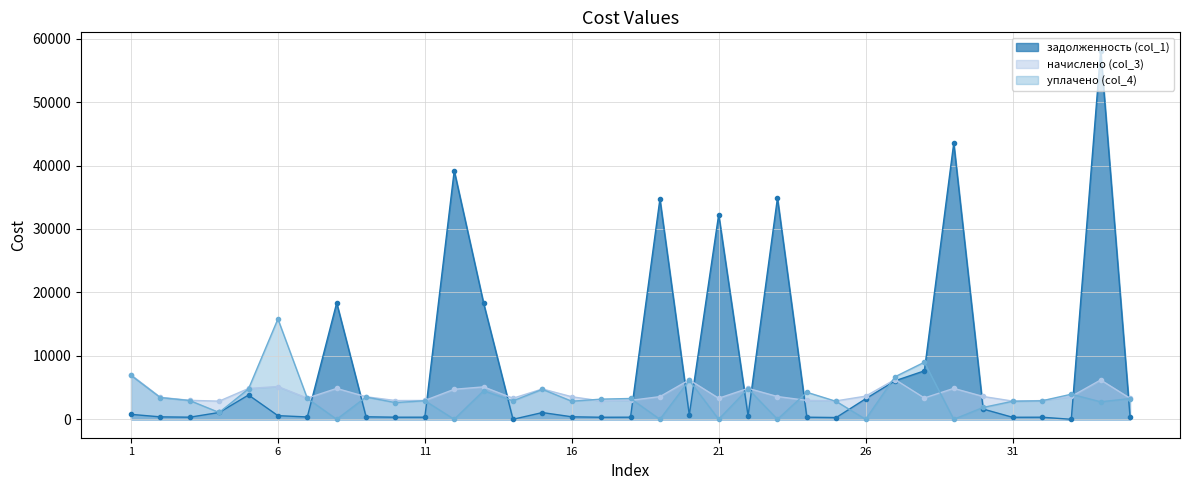

At how many categories does at least one series exceed 18136?

8